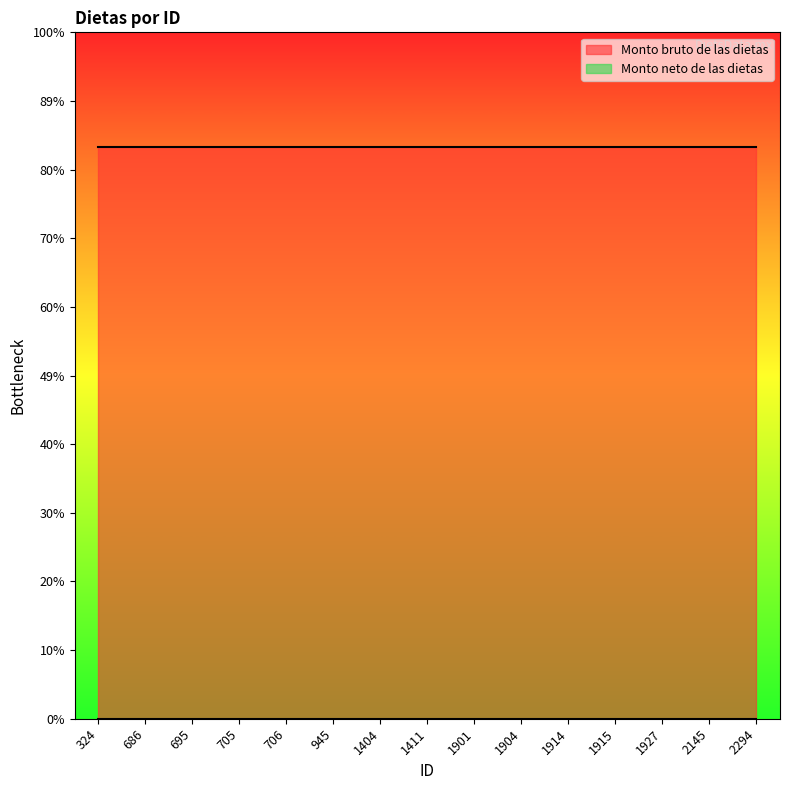

Between 2145 and 1927, which is larger?

2145